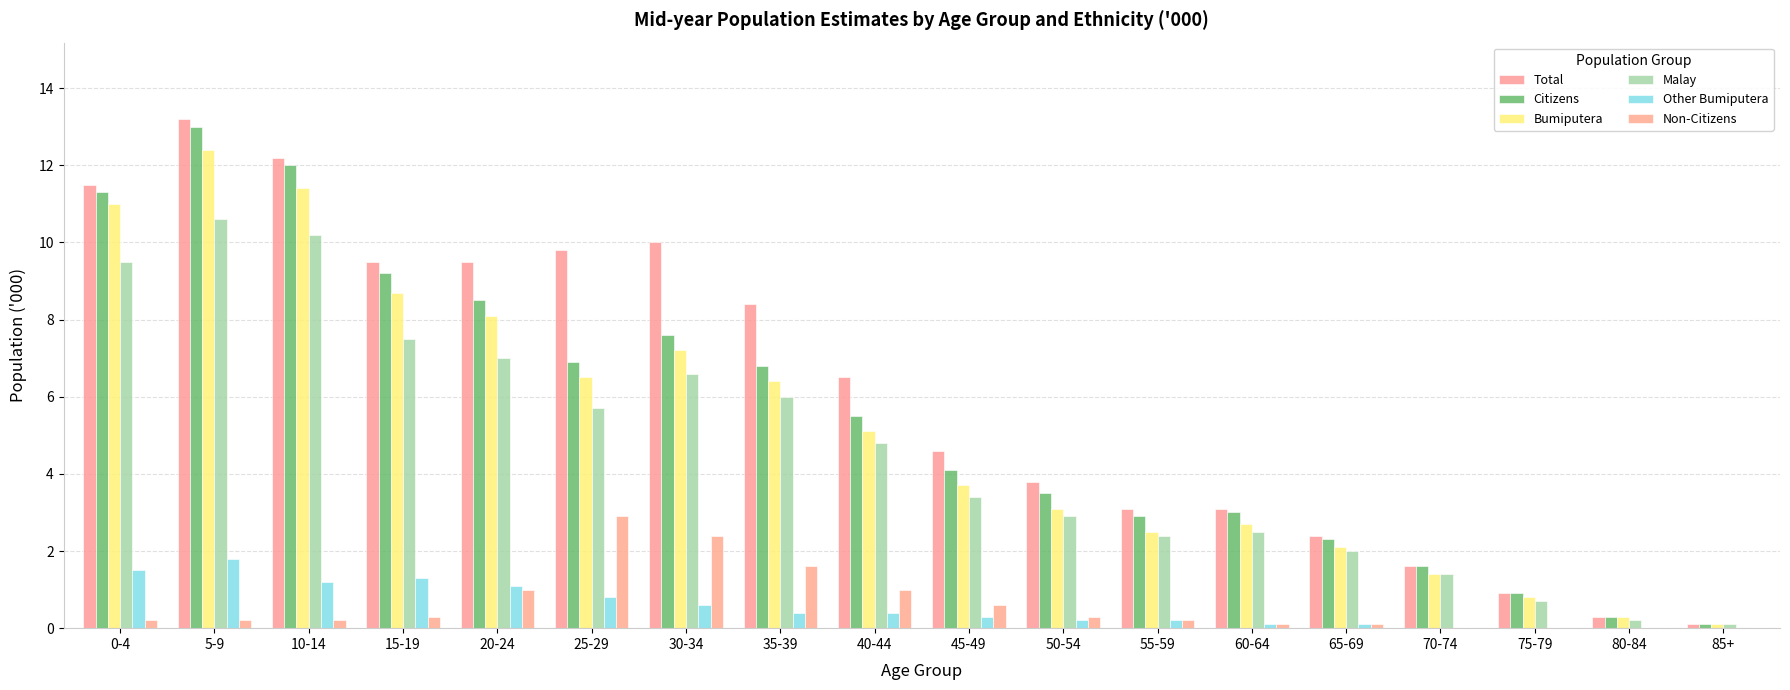

Is the value of Other Bumiputera at 45-49 greater than the value of Total at 85+?

Yes